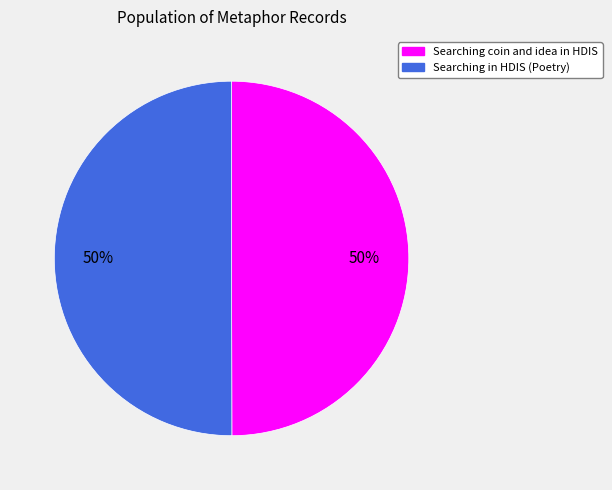

How many segments does this pie chart have?

2